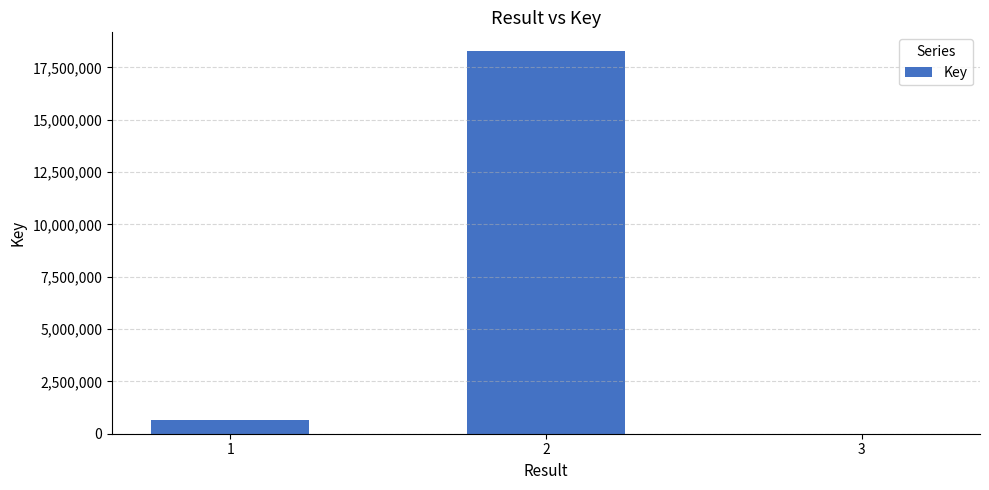

What is the change in value from 1 to 2?

+17607976